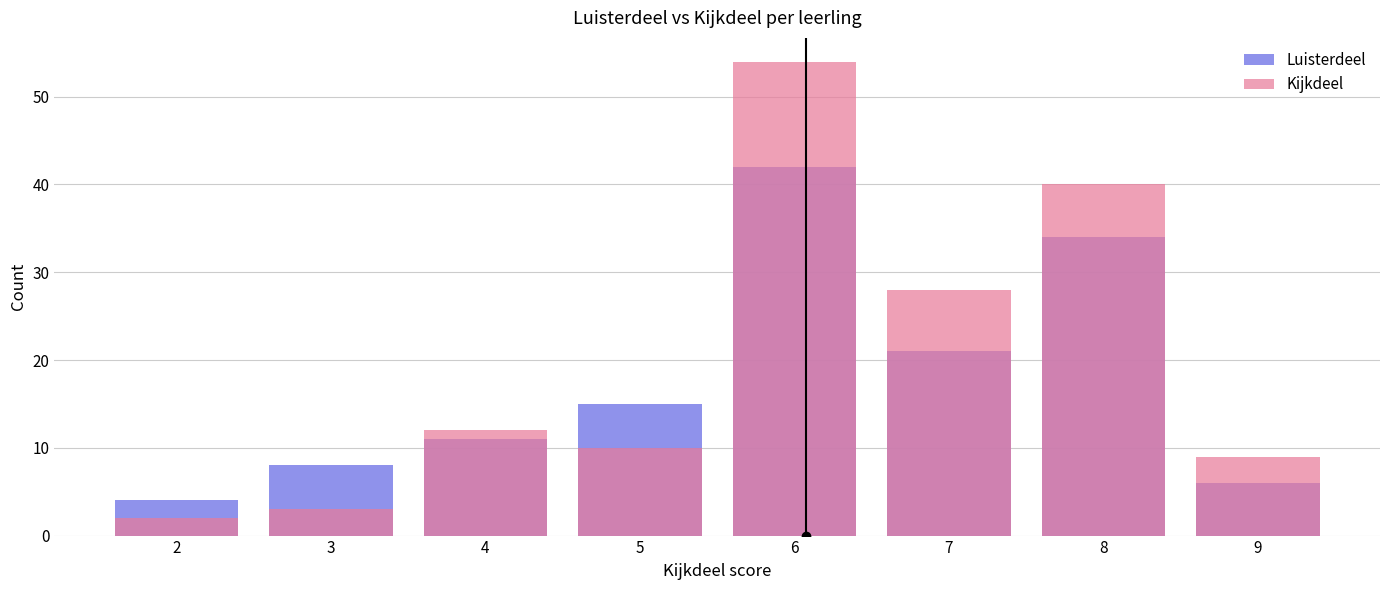

The value of Luisterdeel at 6 is 23. True or false?

False